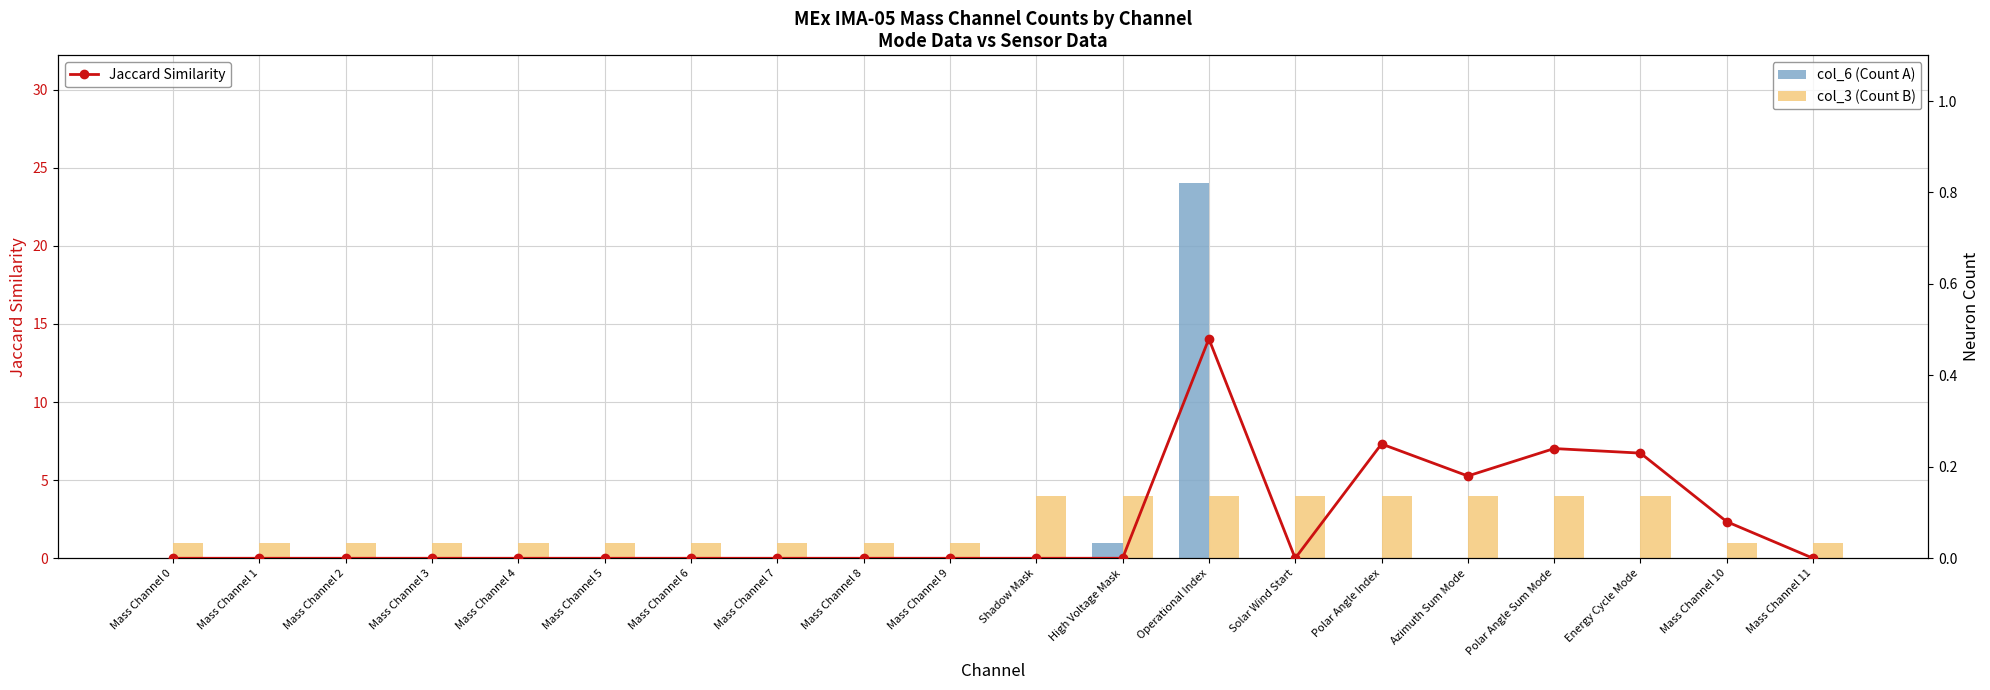

What is the greatest value displayed?

24.0